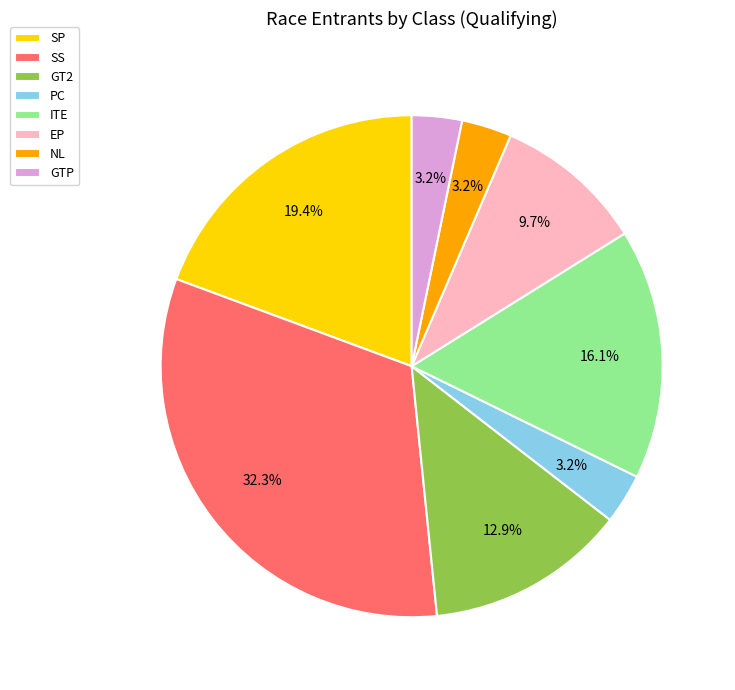

Which has a higher value, SP or GT2?

SP